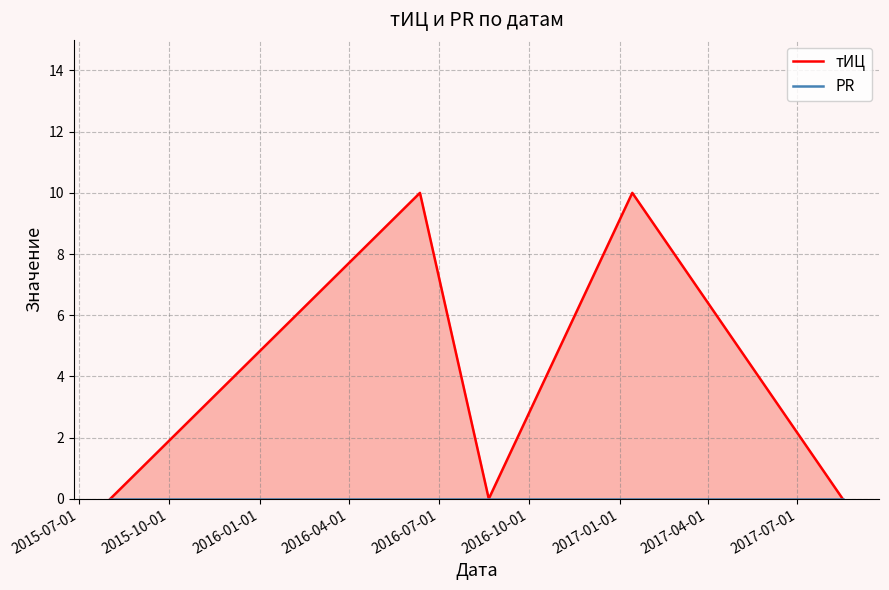

True or false: PR and тИЦ cross at least once.

False